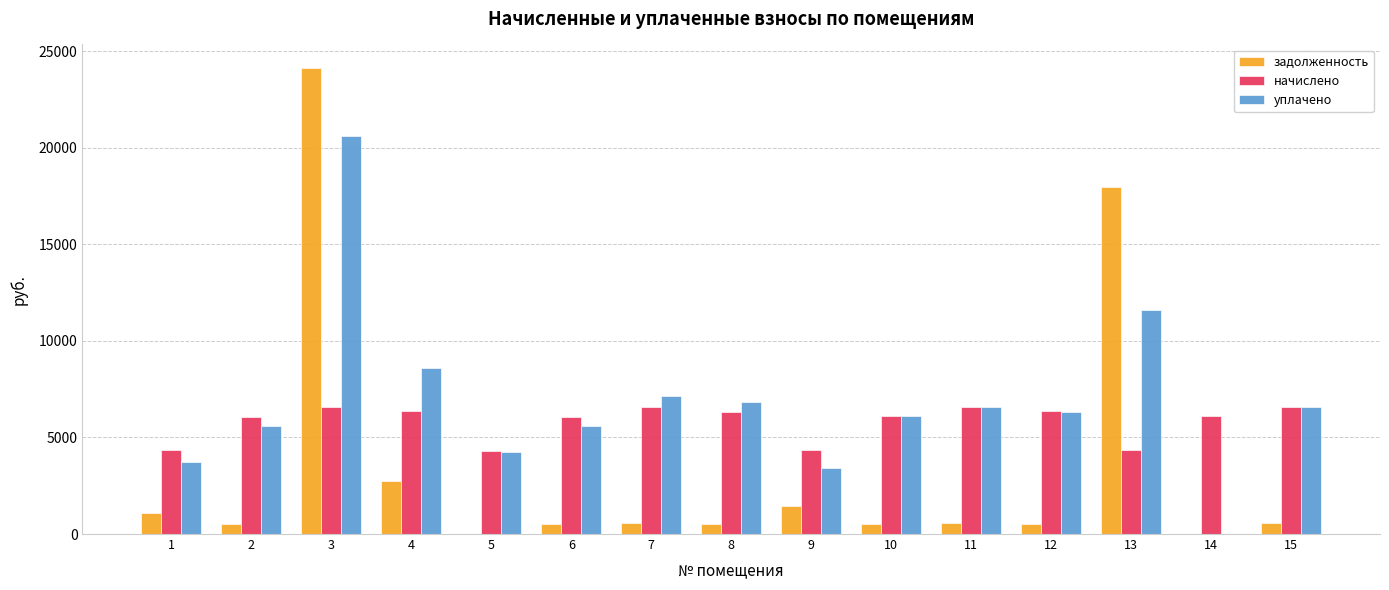

Count the number of categories in the chart.

15